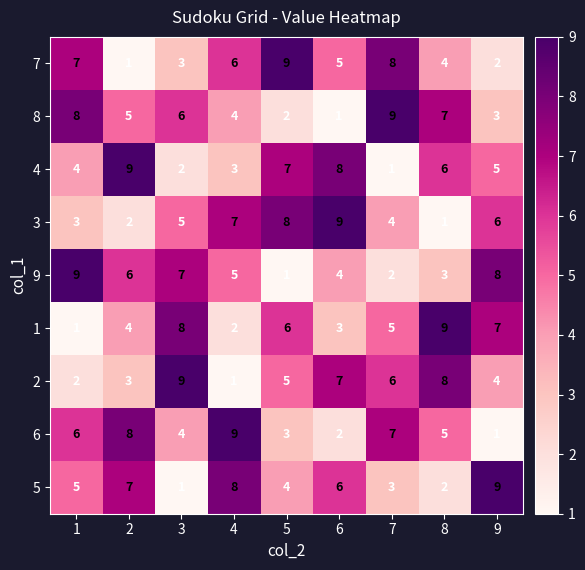

Rank the series at 5 from lowest to highest value.

9, 8, 6, 5, 2, 1, 4, 3, 7